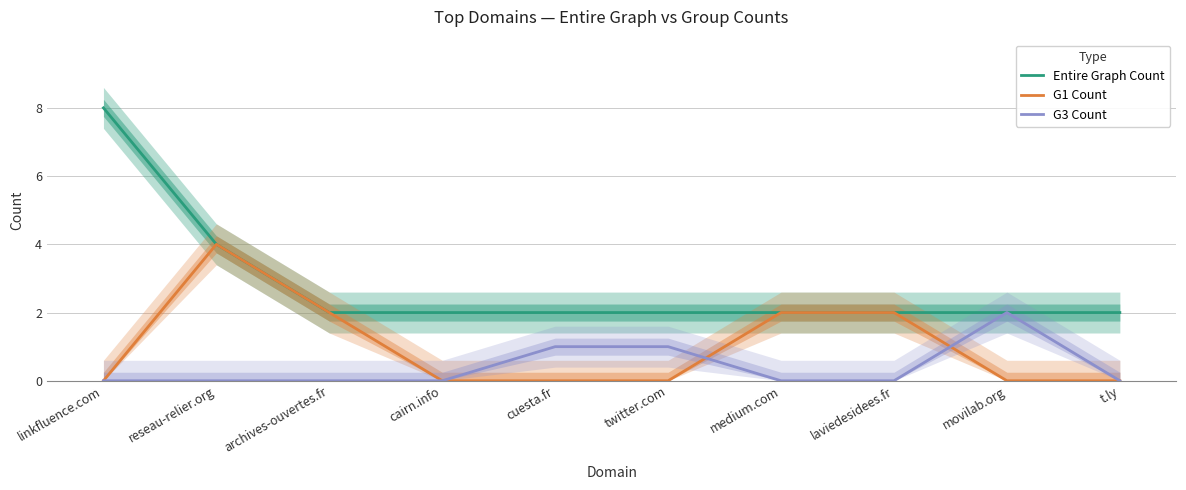

What is the maximum value for G1 Count?

4